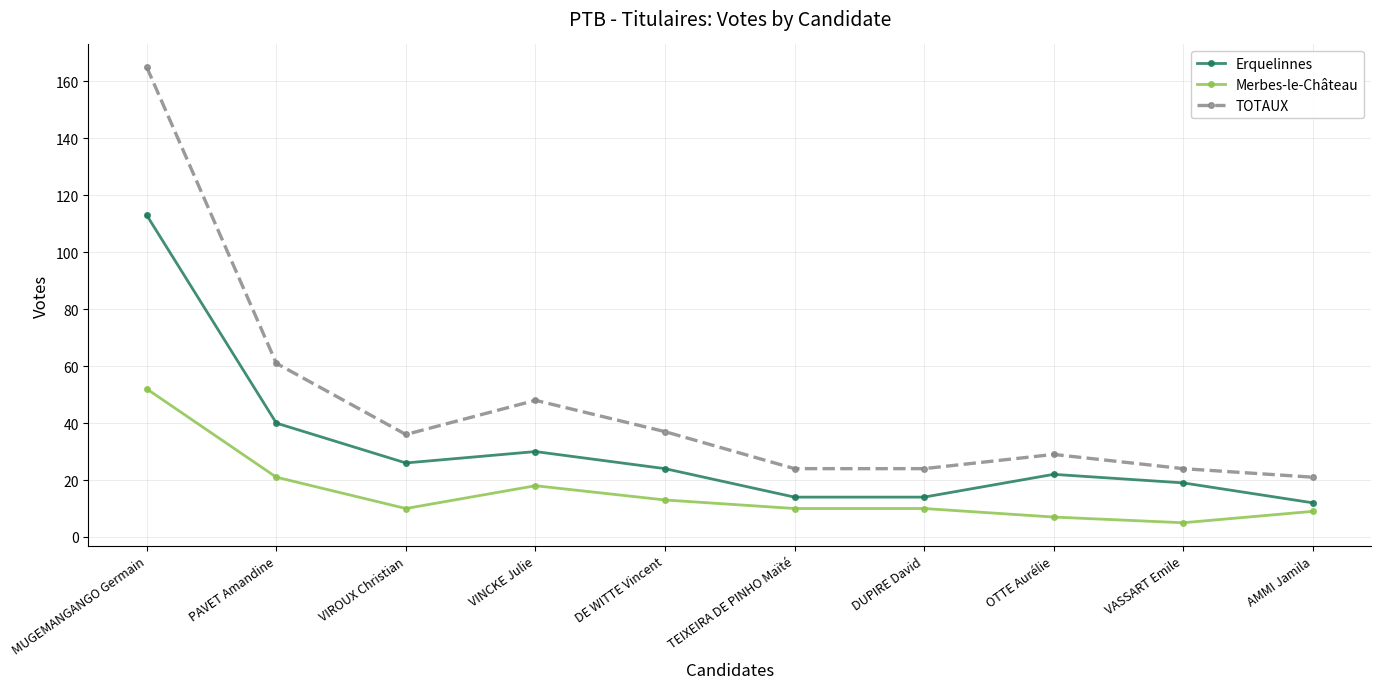

True or false: TOTAUX and Merbes-le-Château intersect in this chart.

False